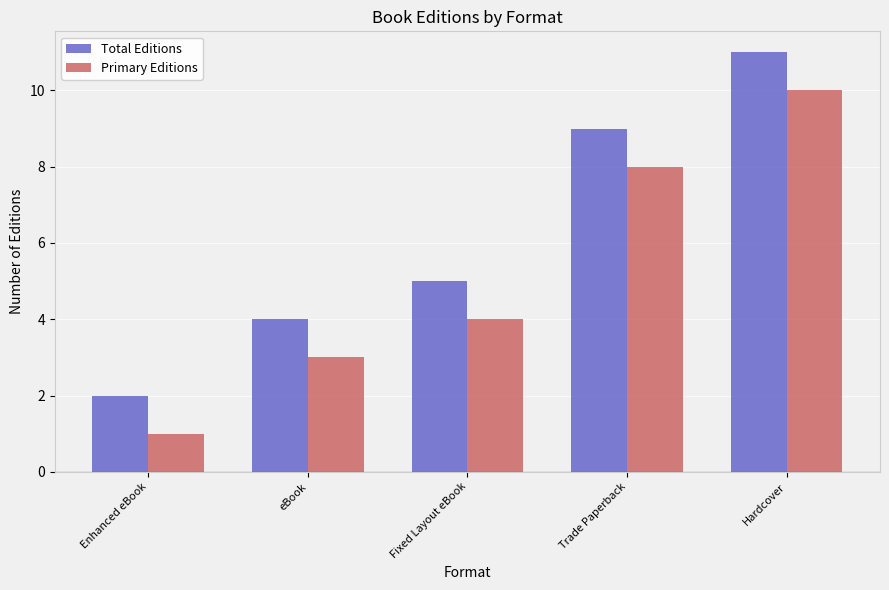

Reading left to right, what are all the values shown in this chart?

Total Editions: 2	4	5	9	11
Primary Editions: 1	3	4	8	10